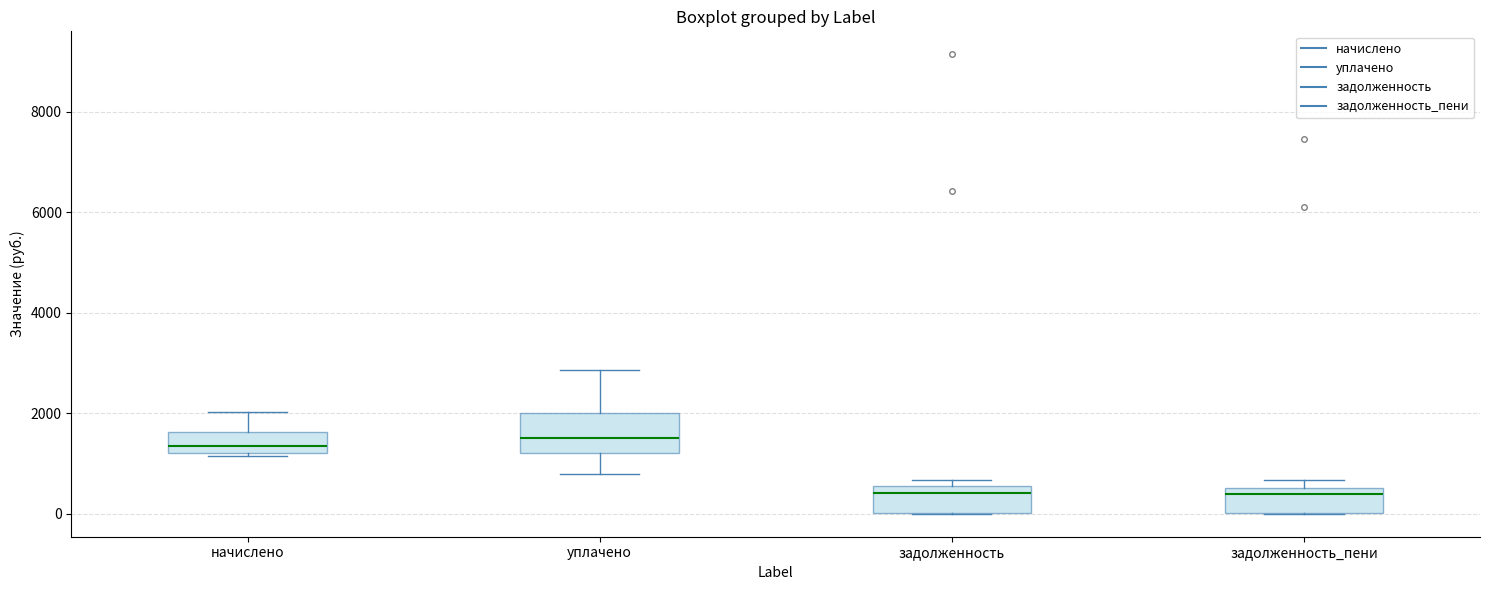

Which box is the tallest, from its lower edge to its upper edge?

уплачено